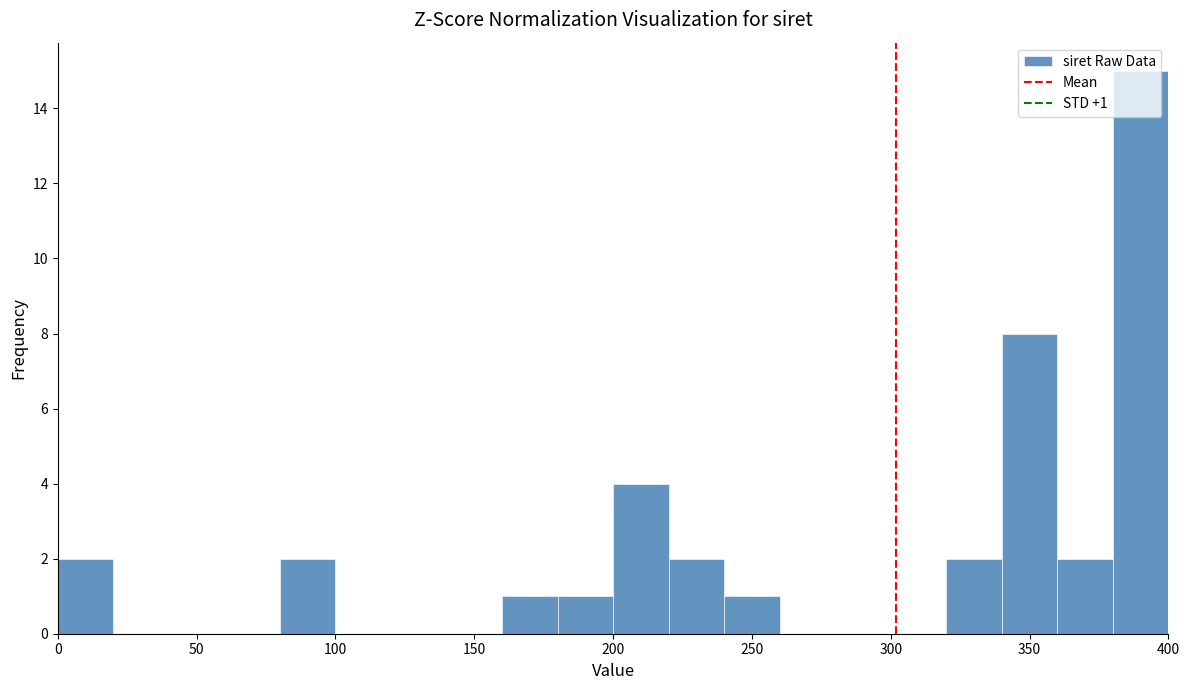

Over which range of the x-axis is the bar tallest?

380 to 400